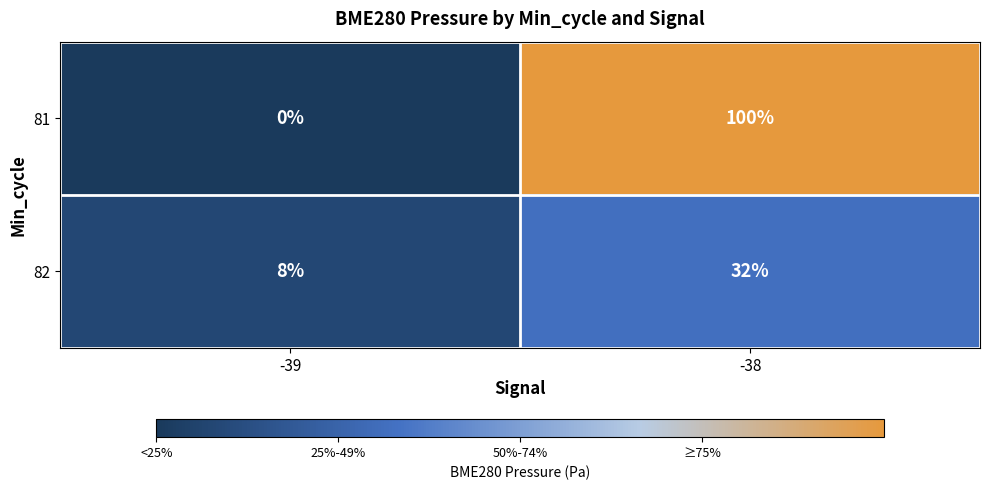

What is the approximate value of 82 at -38, to the nearest 10?

30